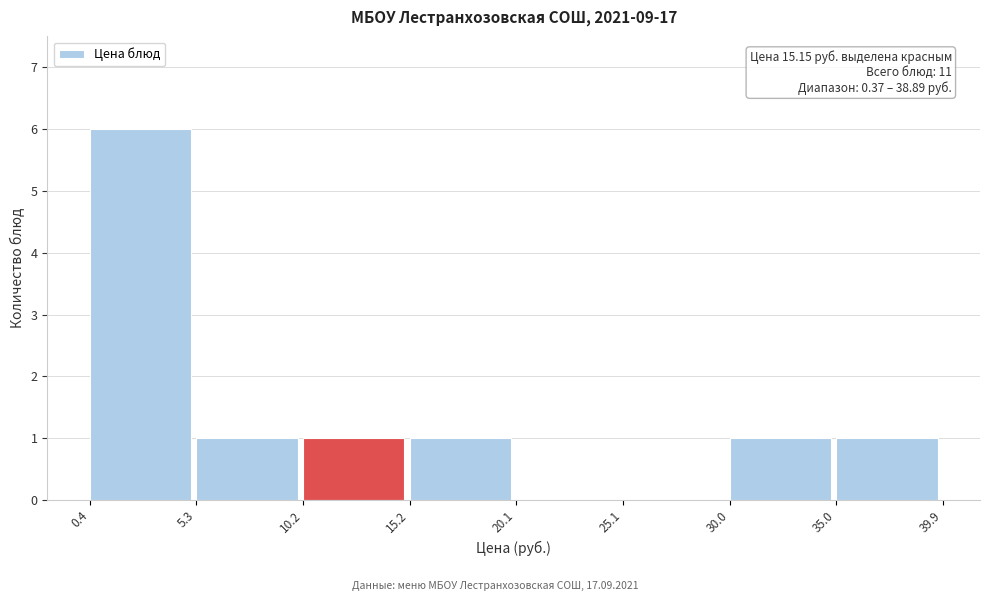

Which range on the x-axis has the tallest bar?

0.4 to 5.3